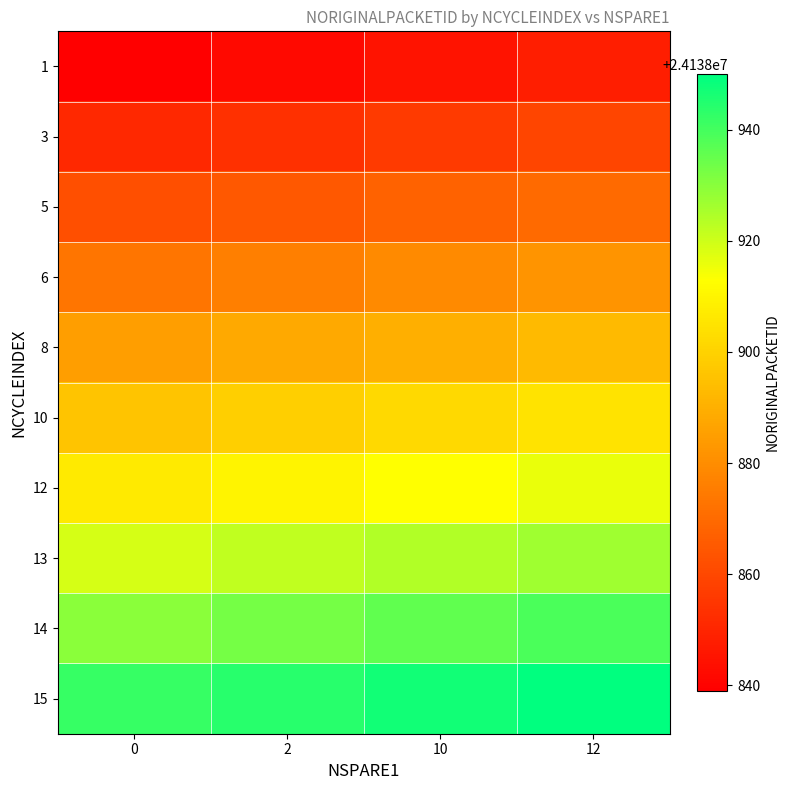

Which label corresponds to the largest value in the chart?

12